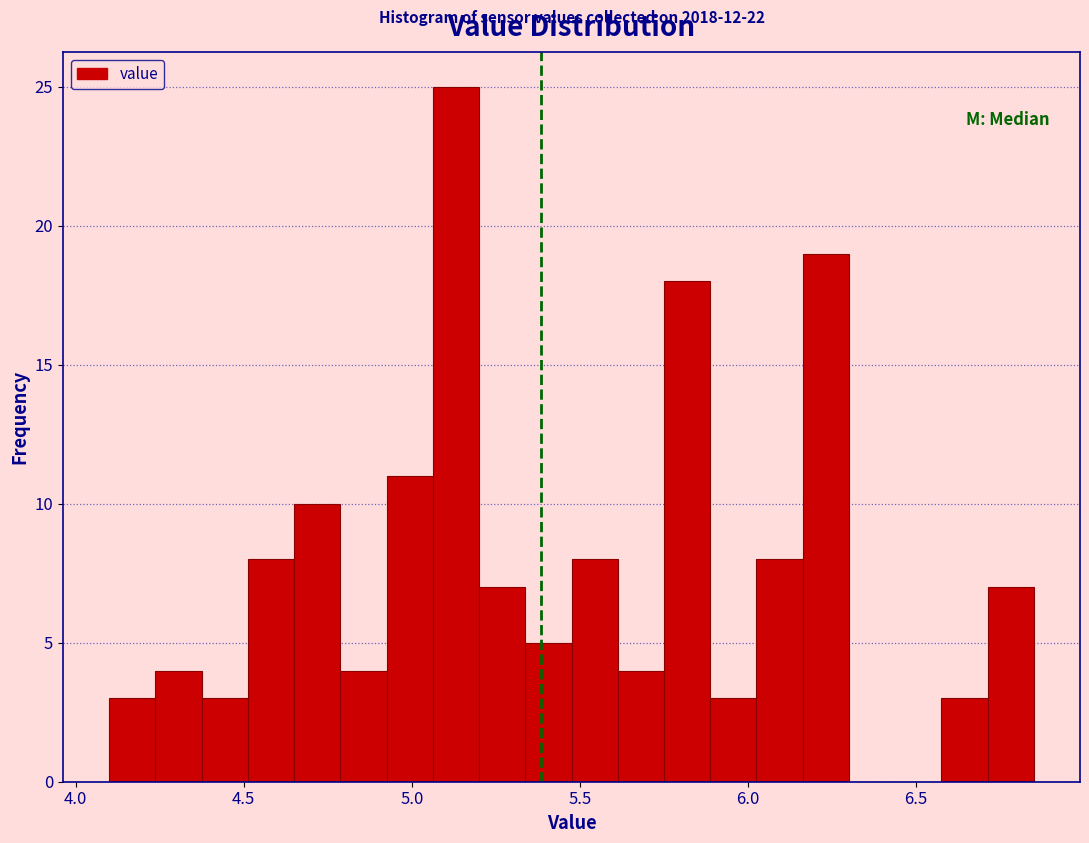

Around what value on the x-axis is the tallest bar? Give the approximate position of its centre, as read against the axis.

5.15